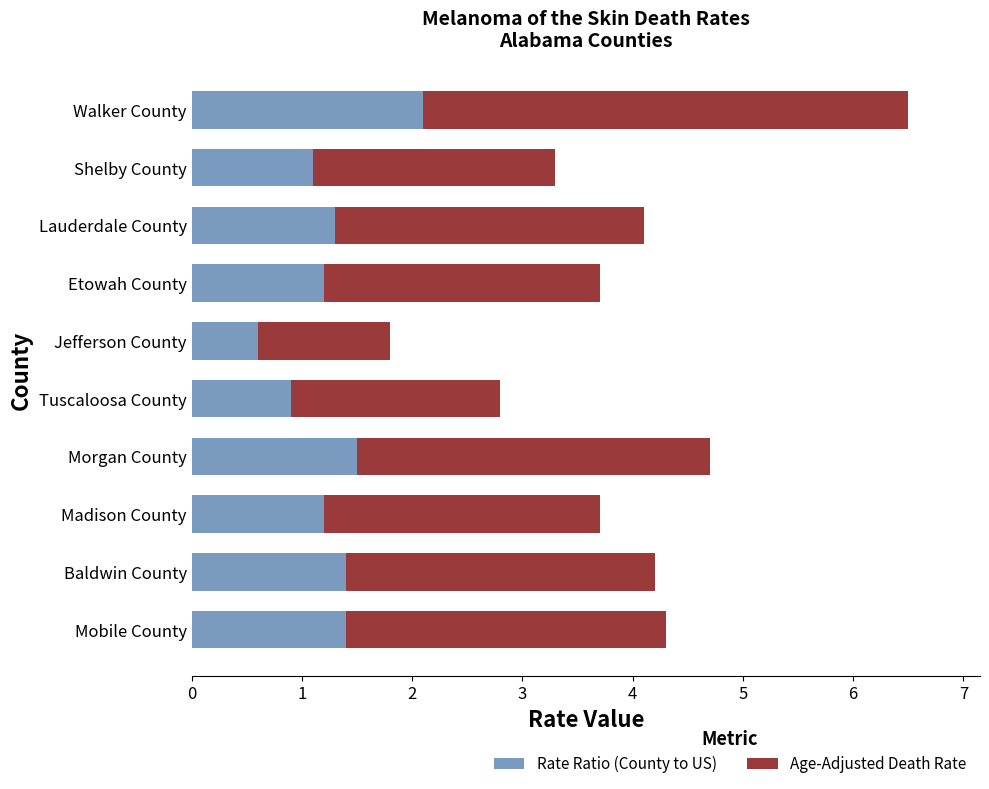

What is the difference between the Rate Ratio (County to US) values at Morgan County and Etowah County?

0.3